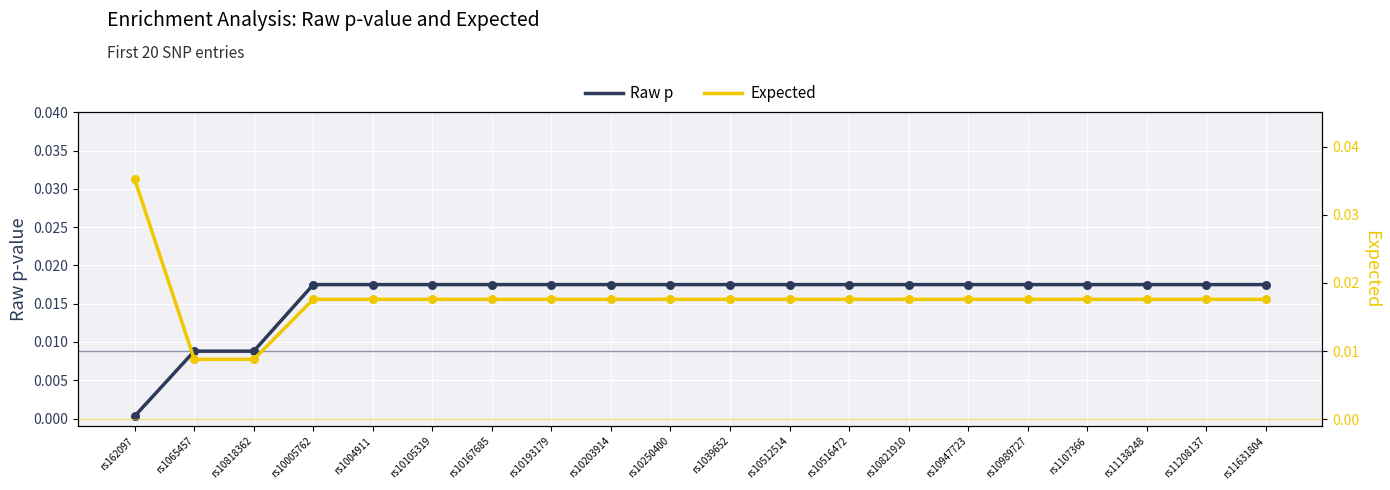

Is the value of Expected at rs10512514 greater than the value of Raw p at rs10947723?

Yes